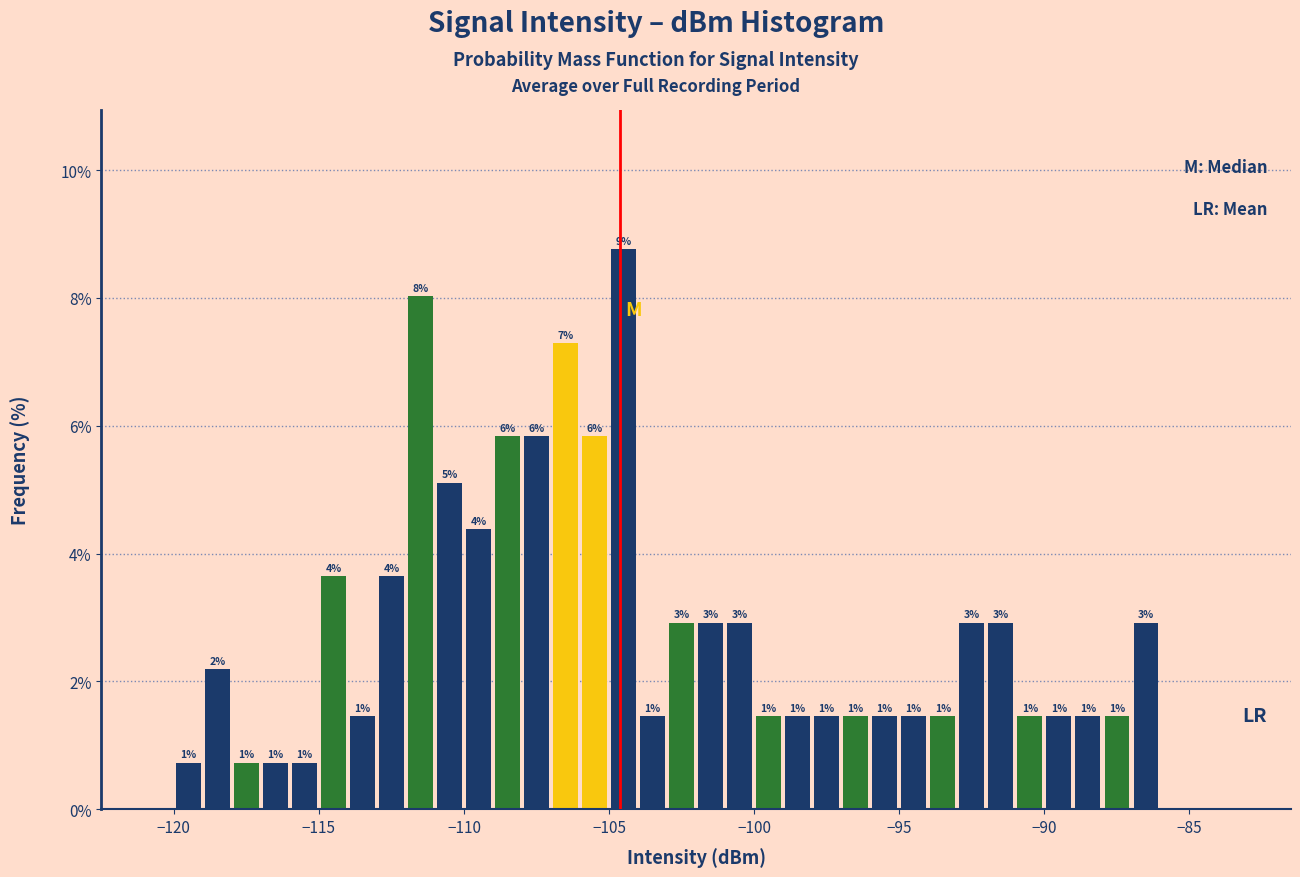

Around what value on the x-axis is the tallest bar? Give the approximate position of its centre, as read against the axis.

-104.5